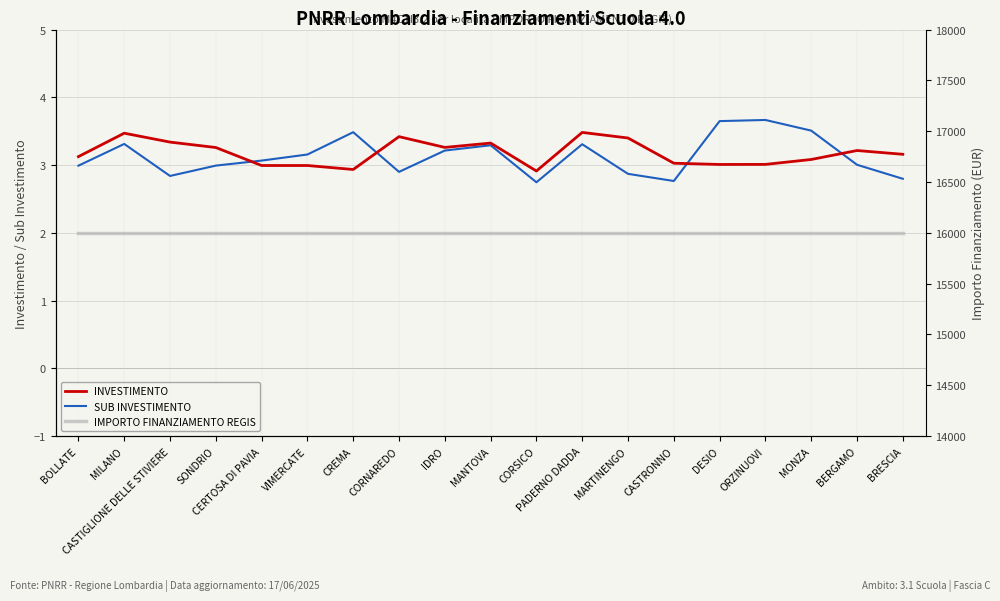

What is the average value of the IMPORTO FINANZIAMENTO REGIS series?

16000.0